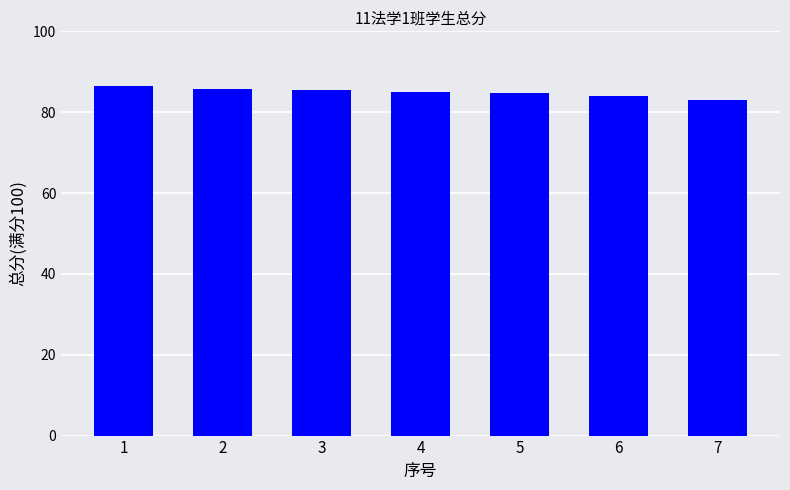

What is the sum of all values?

594.4